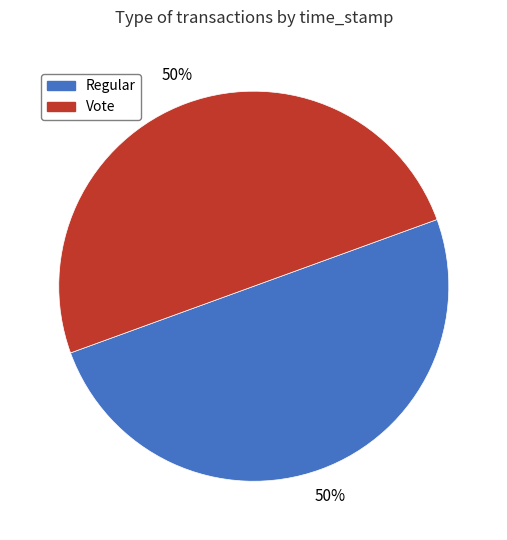

How many segments does this pie chart have?

2